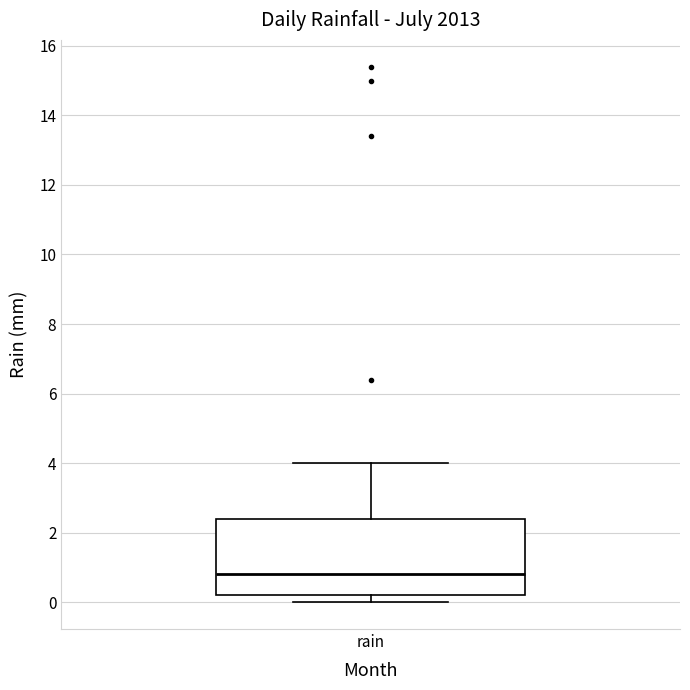

Read this box plot against the y-axis: the position of the median line, the range covered by the box, and the ends of both whiskers. The values are not printed on the chart, so give them approximately, as read against the axis.

median 0.8, box 0.2 to 2.4, whiskers 0.0 to 4.0